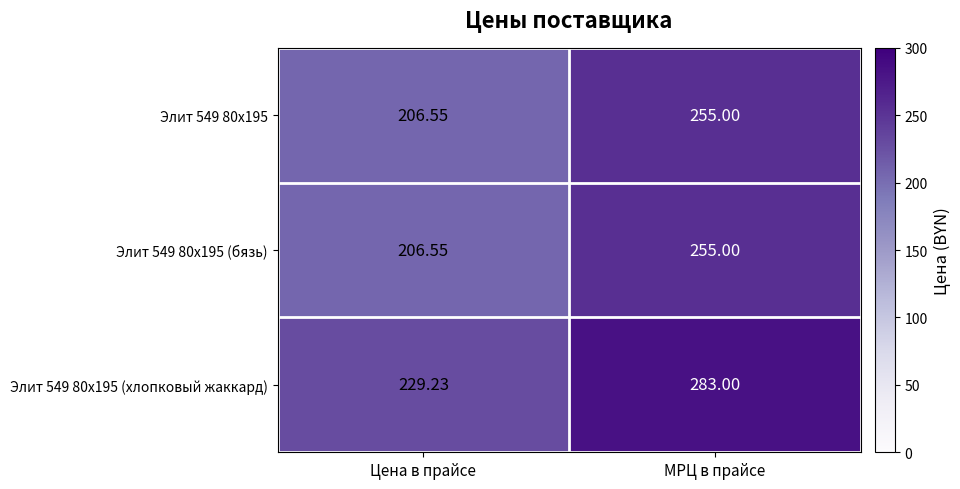

What is the total value across all series at МРЦ в прайсе?

793.0